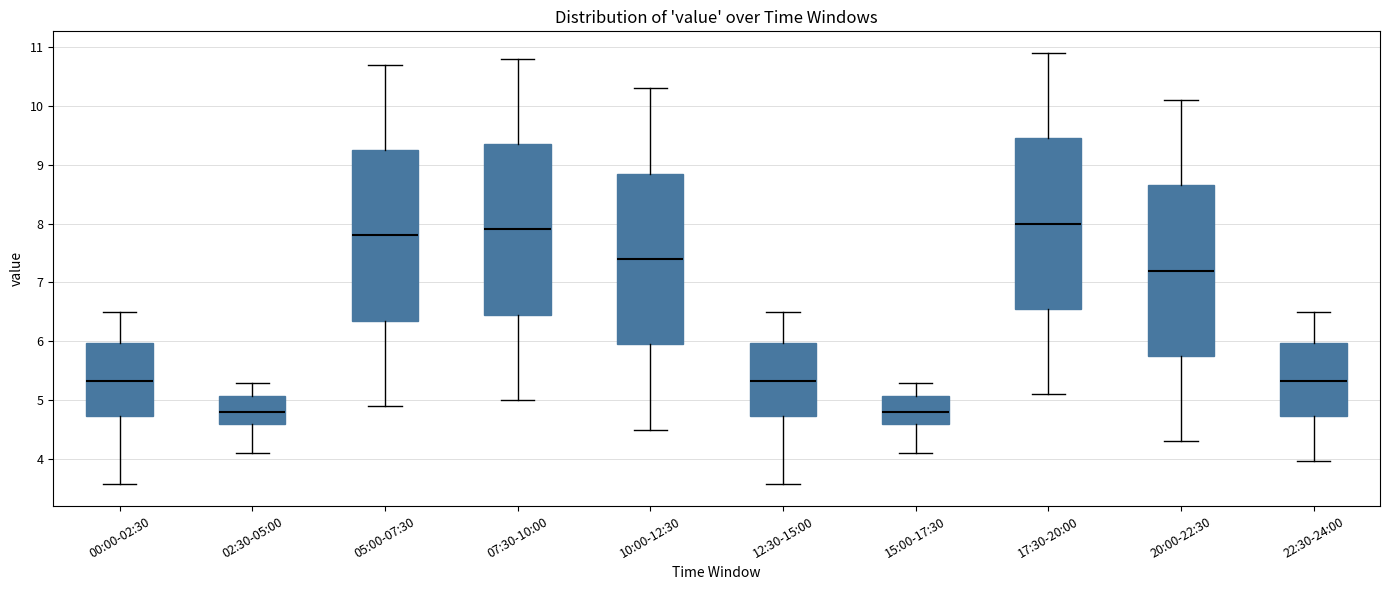

Where is the lower edge of the box for 00:00-02:30 on the y-axis? The values are not printed on the chart, so give them approximately, as read against the axis.

4.7